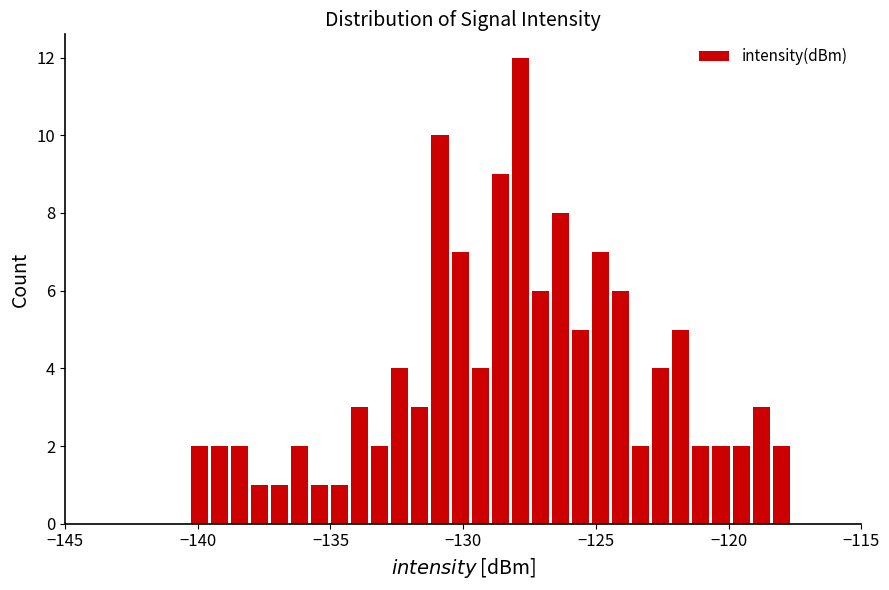

Around what value on the x-axis is the tallest bar? Give the approximate position of its centre, as read against the axis.

-128.0